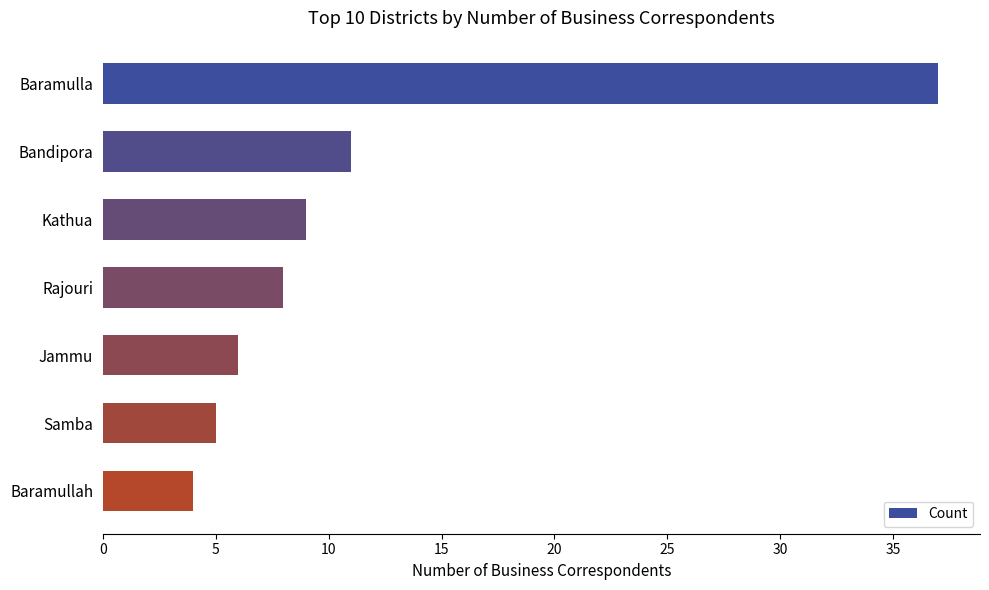

Is it true that the value at Baramullah is 4?

True